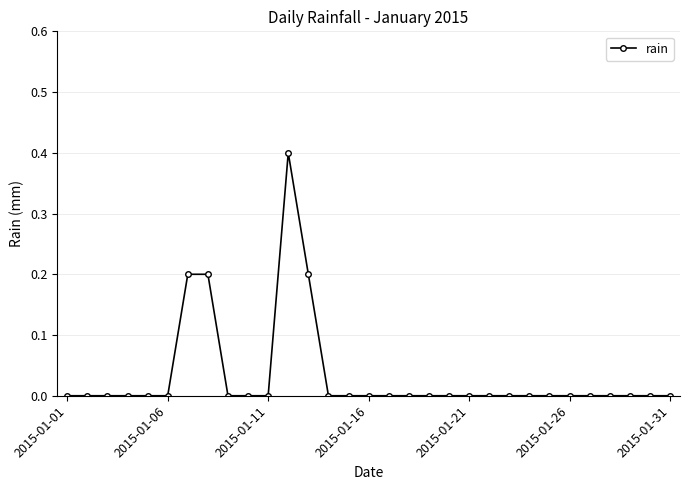

What is the difference between the maximum and minimum values?

0.4